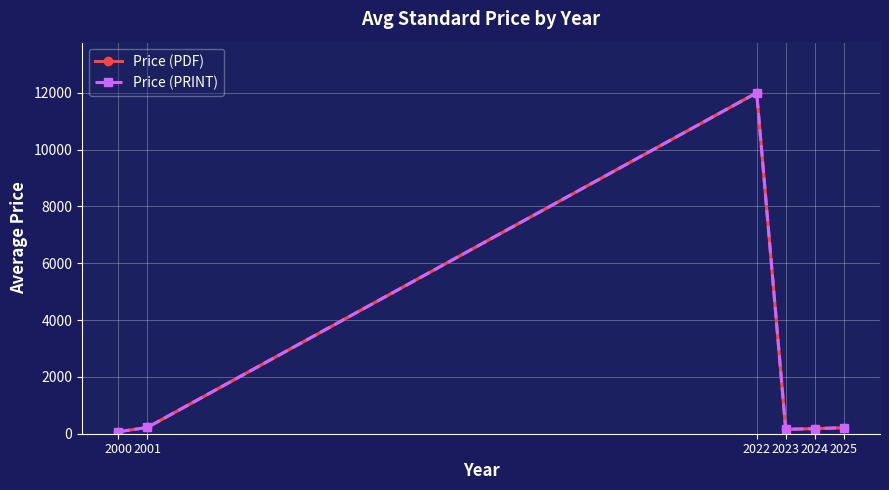

What is the value of the Price (PRINT) point at the 5th from the left?

178.9